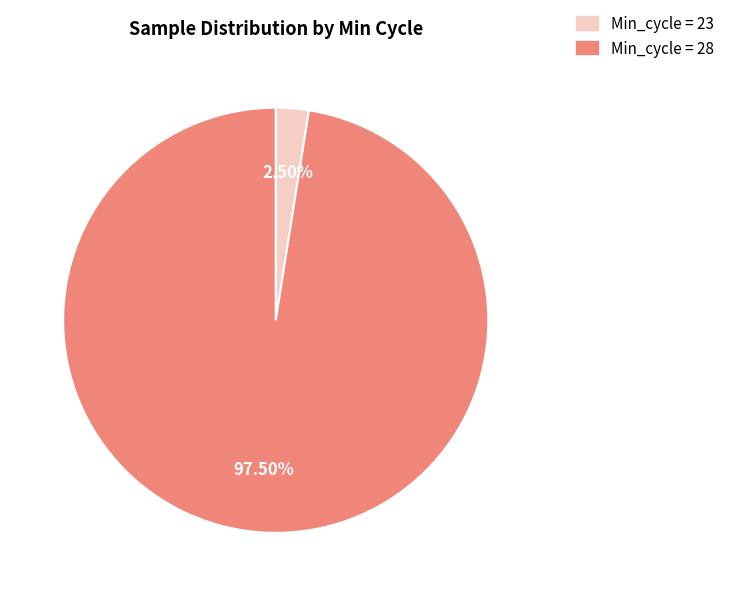

Does any single category account for the majority?

Yes